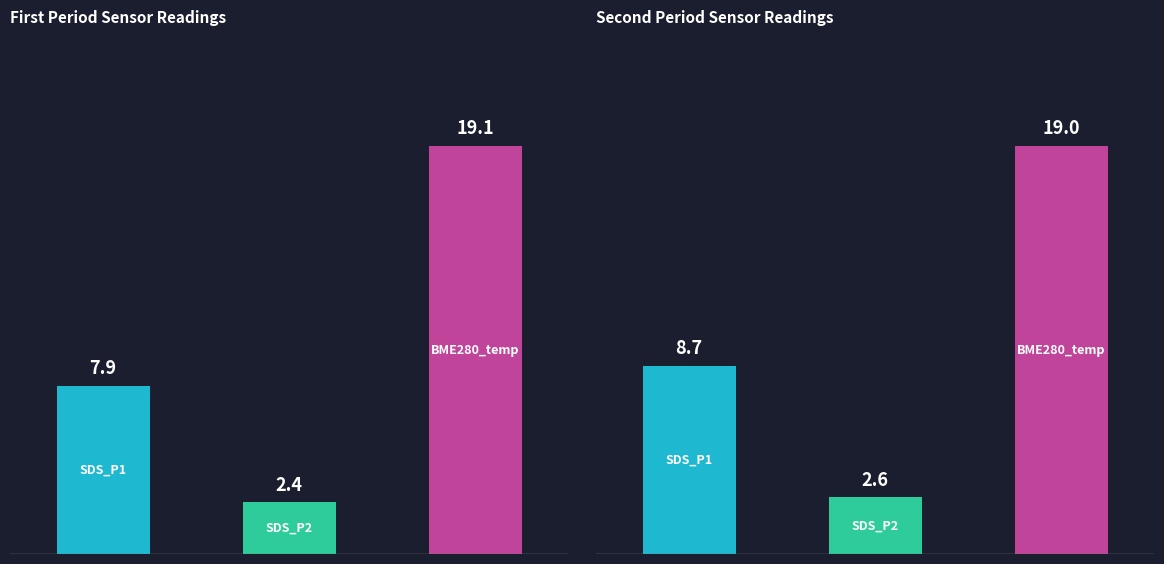

What are all the series names shown in the legend?

SDS_P1, SDS_P2, BME280_temperature